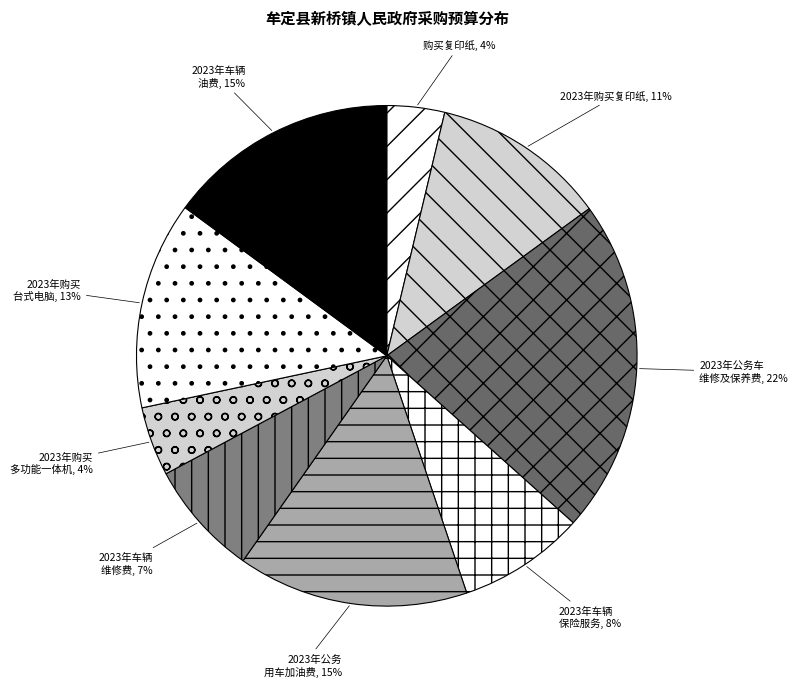

To the nearest percent, what percentage of the pie is 2023年公务 用车加油费?

15%